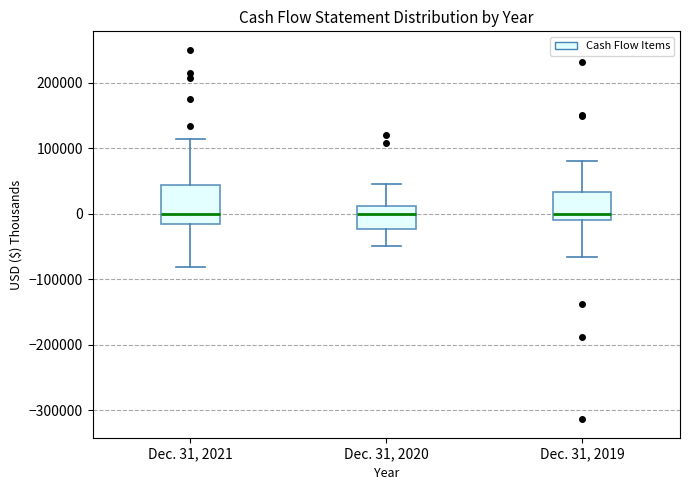

Where does the lower whisker of the box for Dec. 31, 2021 end on the y-axis? The values are not printed on the chart, so give them approximately, as read against the axis.

-80000